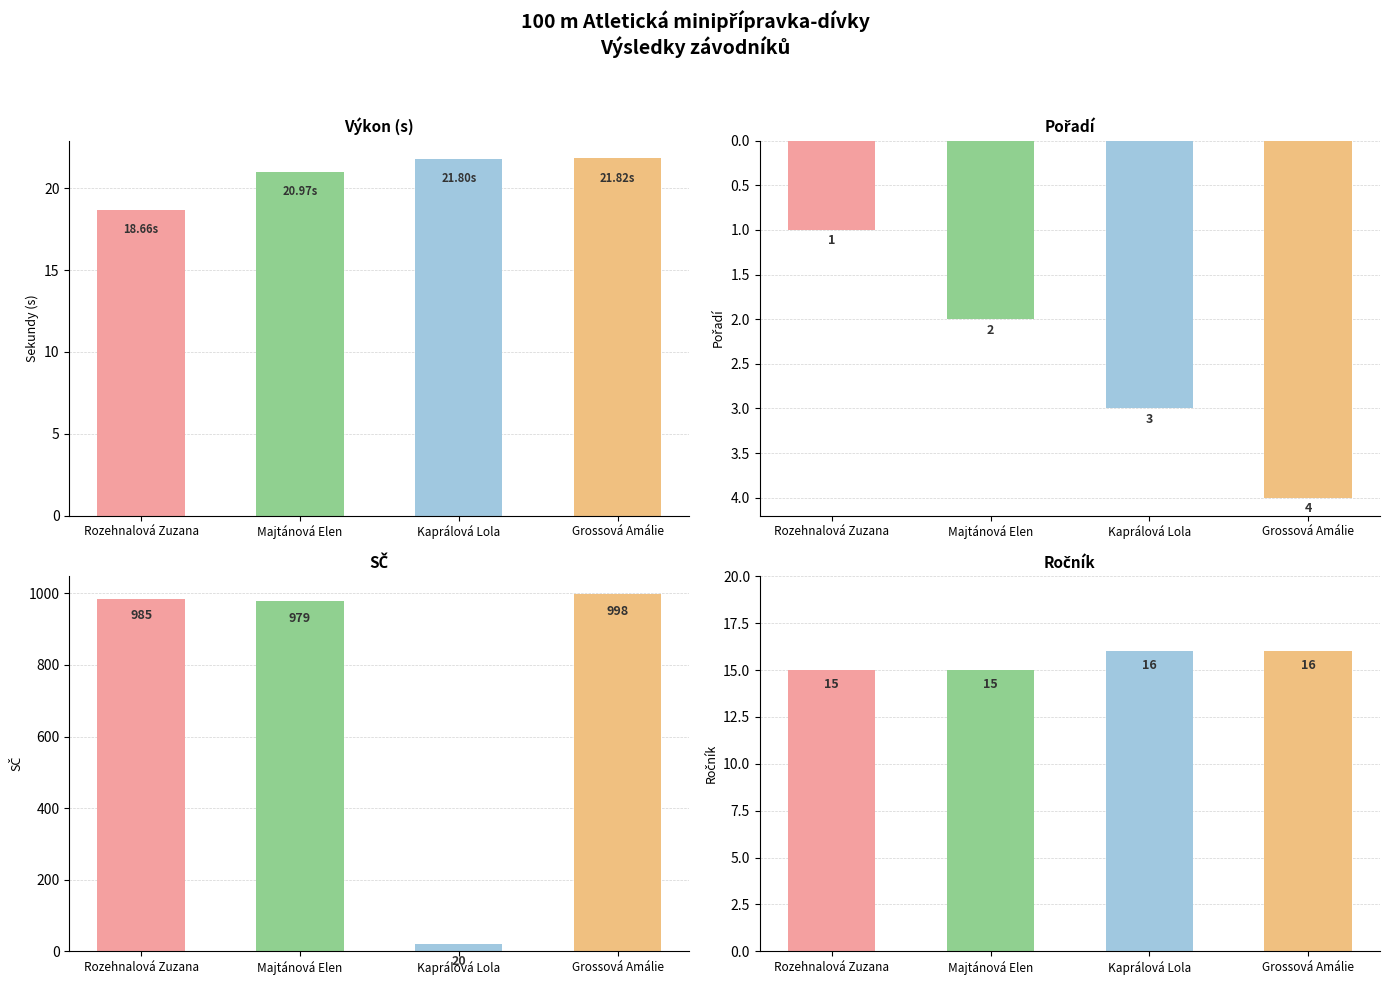

What is the value of the Pořadí bar at the 1st from the left?

1.0